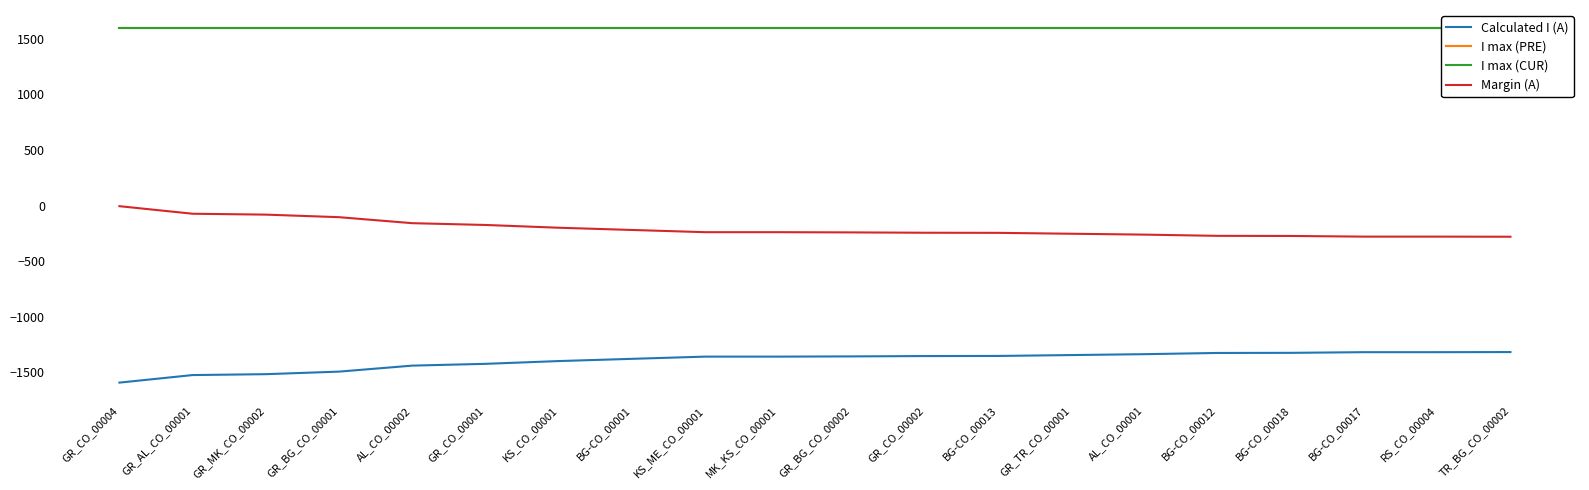

Which series has the largest range (max minus min)?

Calculated I (A)